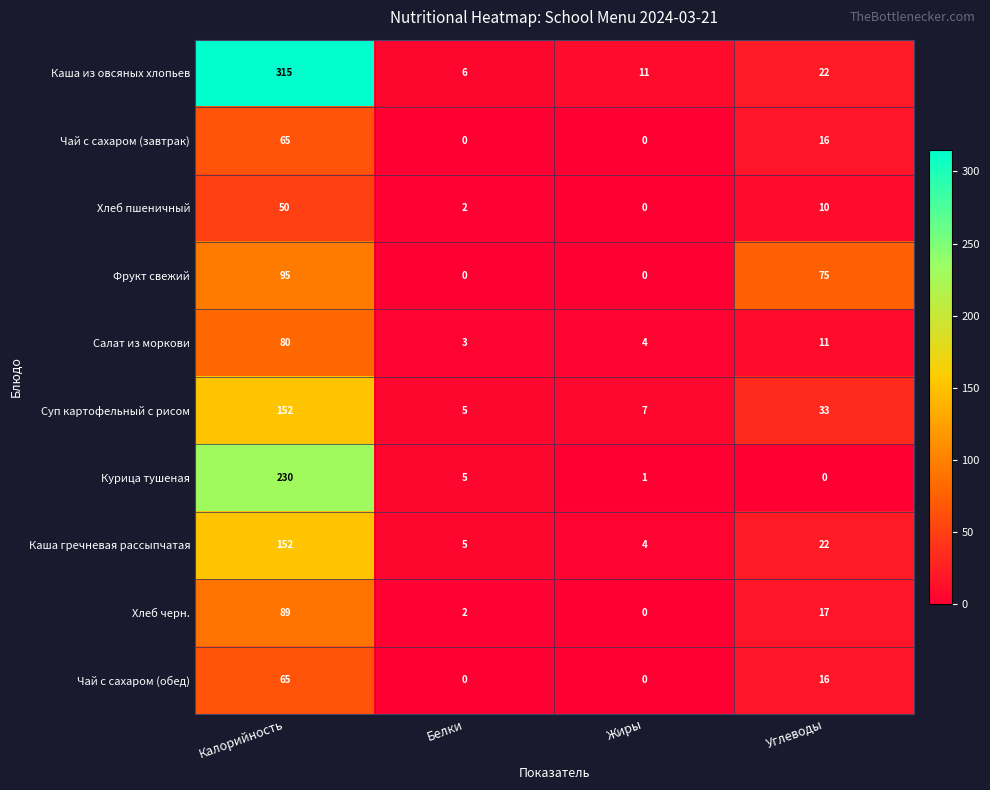

List the labels in order of Курица тушеная value, smallest first.

Углеводы, Жиры, Белки, Калорийность